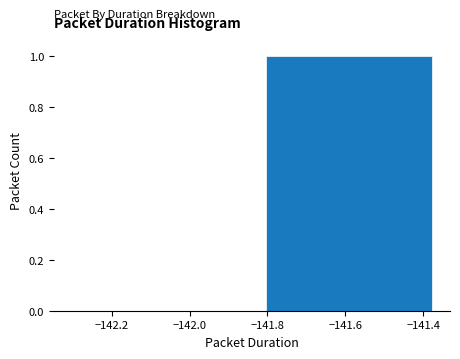

Reading left to right, transcribe this chart: for each bar, give the range it covers on the x-axis and its height. The values are not printed on the chart, so give them approximately, as read against the axis.

-142.34 to -141.84: 0
-141.84 to -141.34: 1